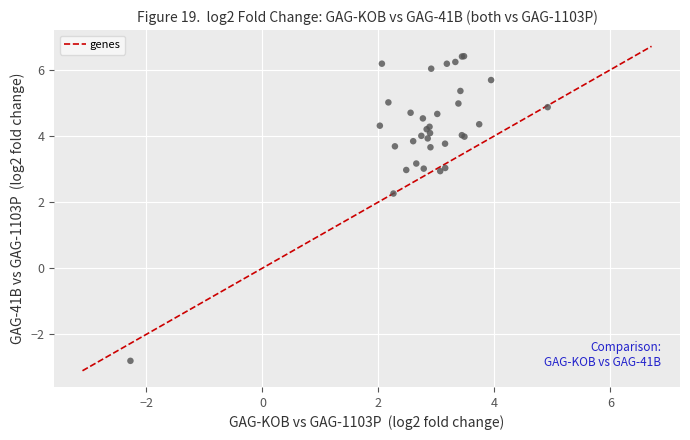

What Y value in the scatter plot is closest to 1?

2.3